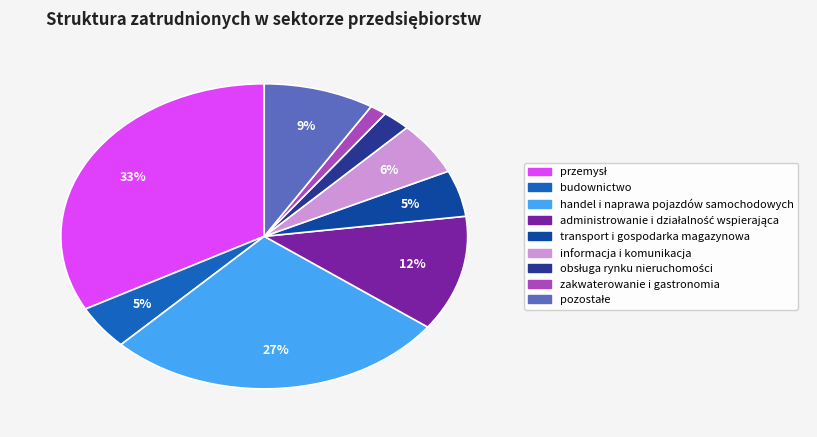

To the nearest percent, what percentage of the pie is administrowanie i działalność wspierająca?

12%